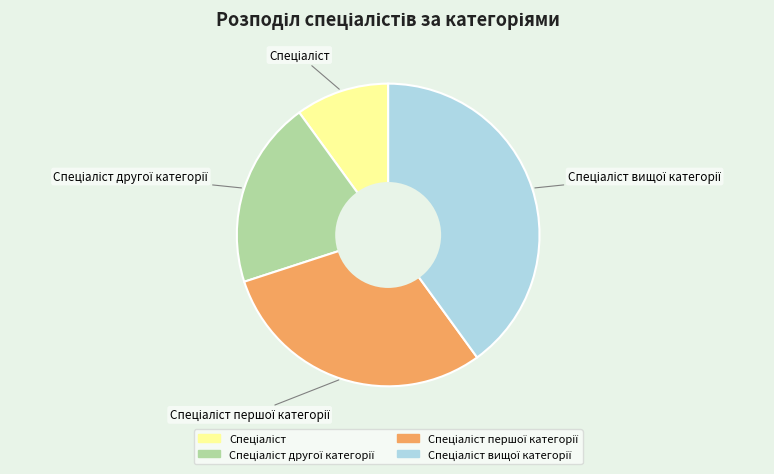

Is there a majority slice in this chart?

No